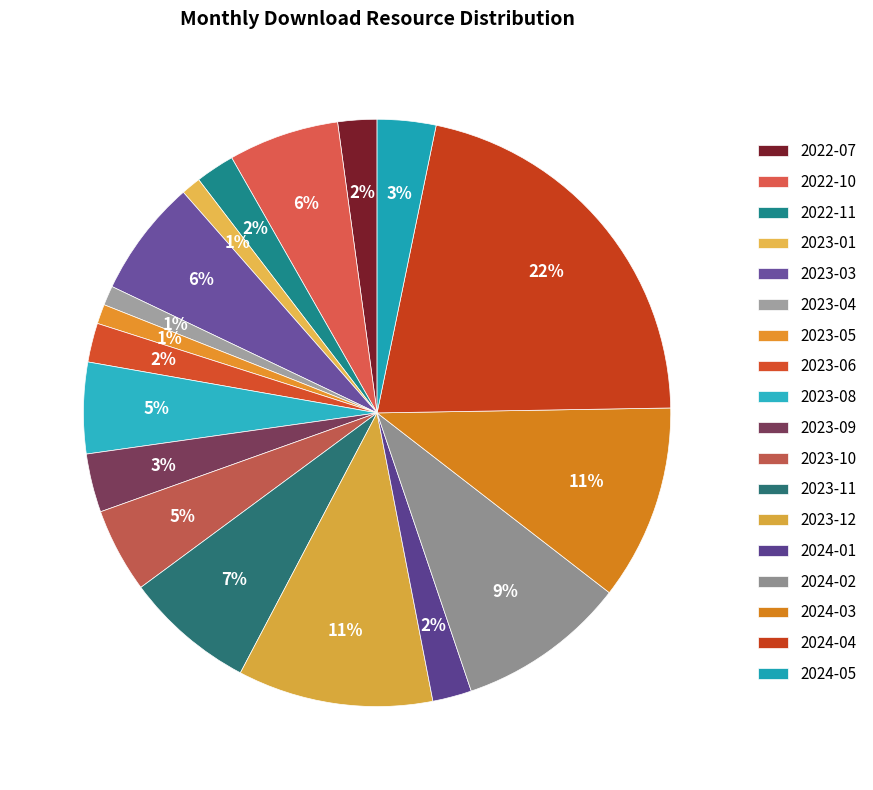

What is the largest slice in the pie chart?

2024-04